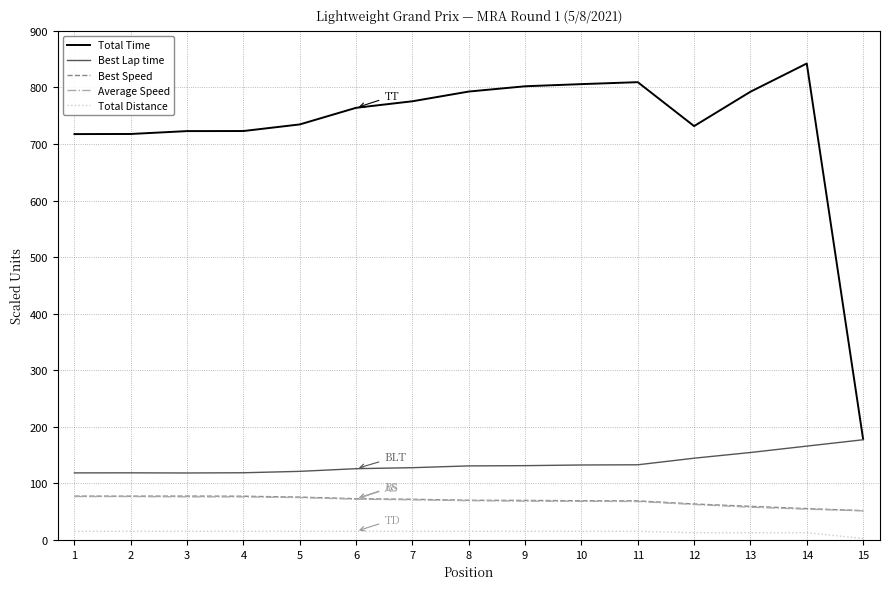

What is the total value across all series at 2?

1005.8